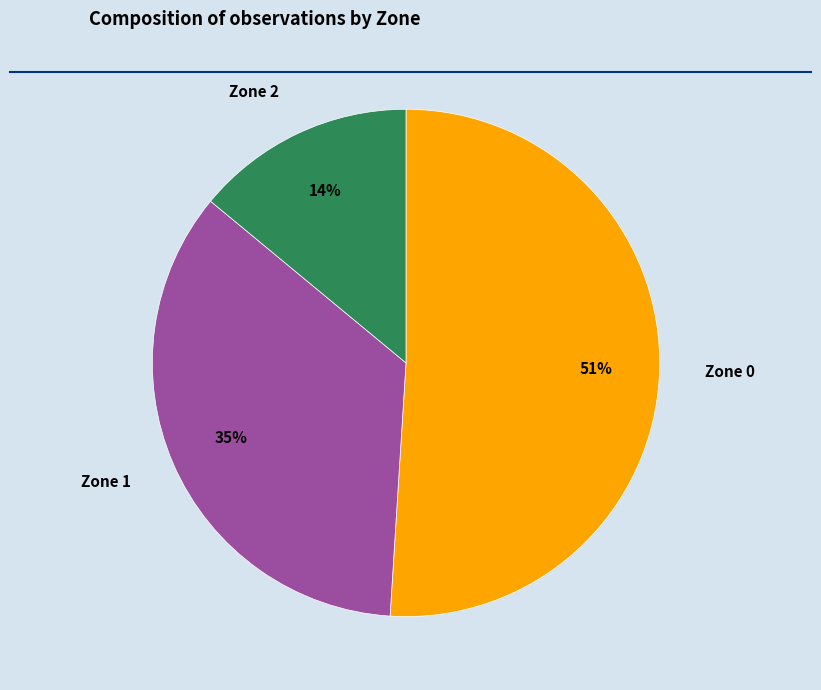

Do Zone 2 and Zone 1 together represent more than half of the pie?

No